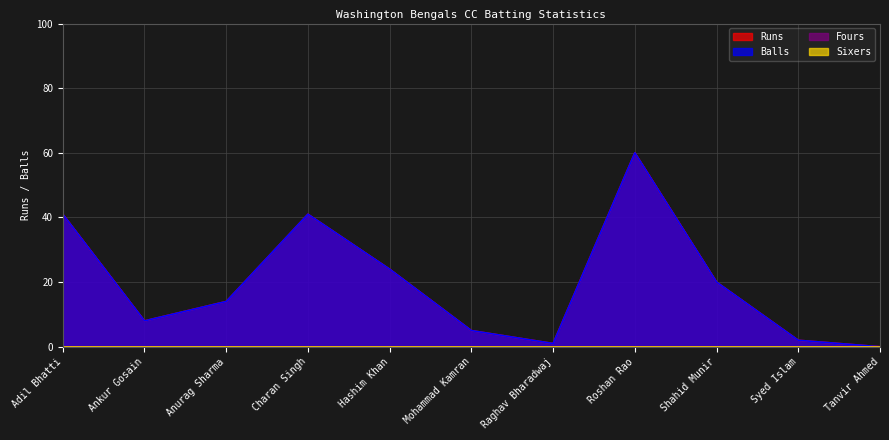

What position from the right is Anurag Sharma?

9